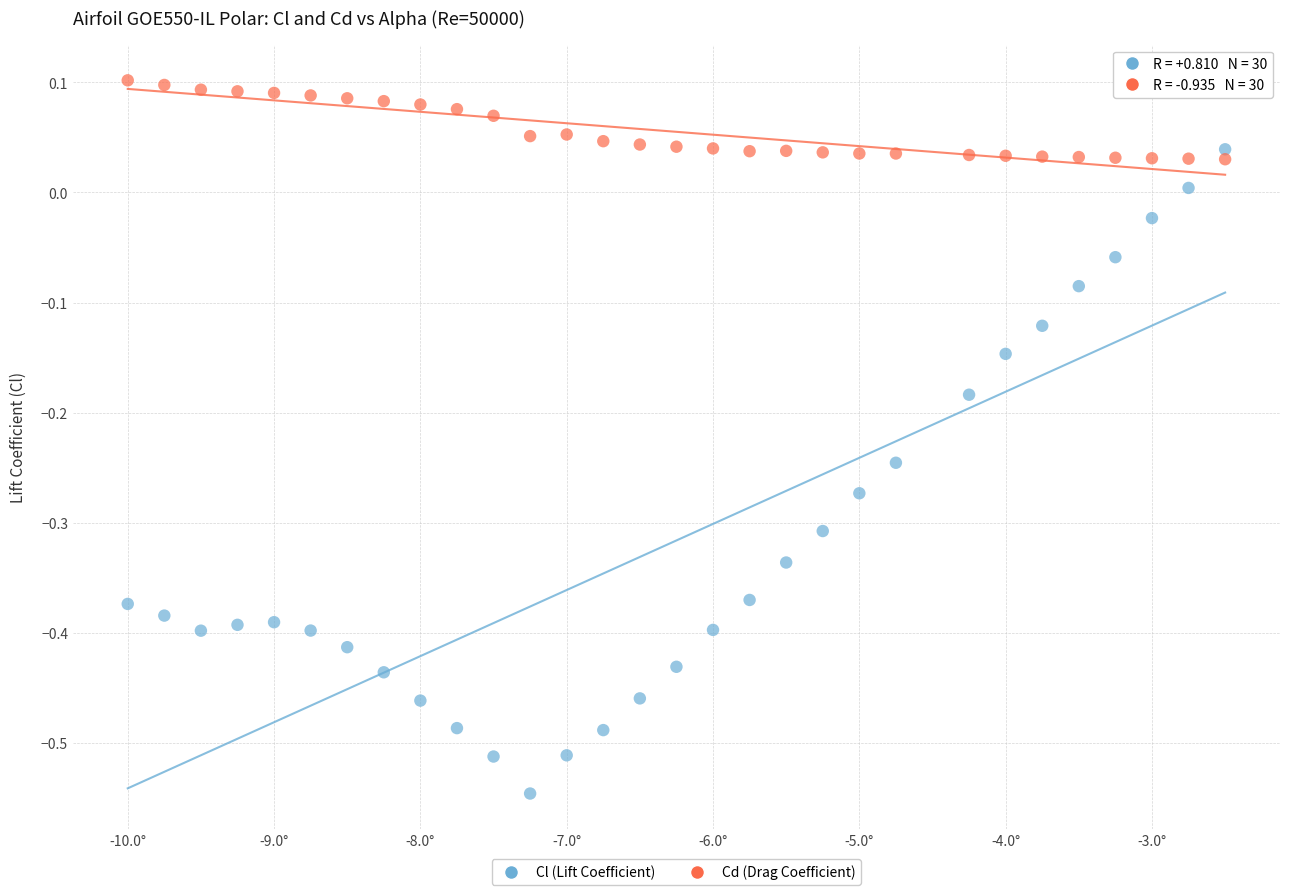

Which series contains the lowest Y value?

Cl (Lift Coefficient)